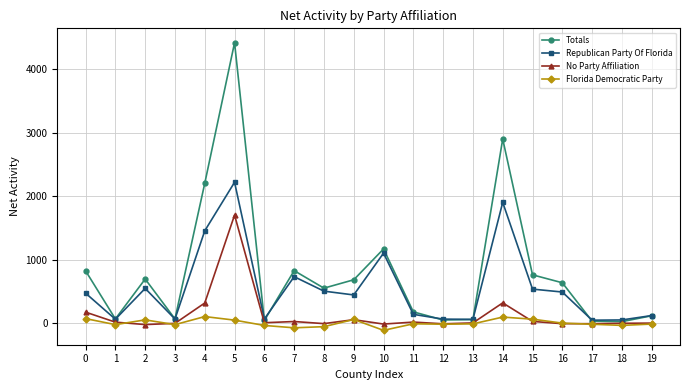

What is the sum of the Totals values at 19 and 12?

169